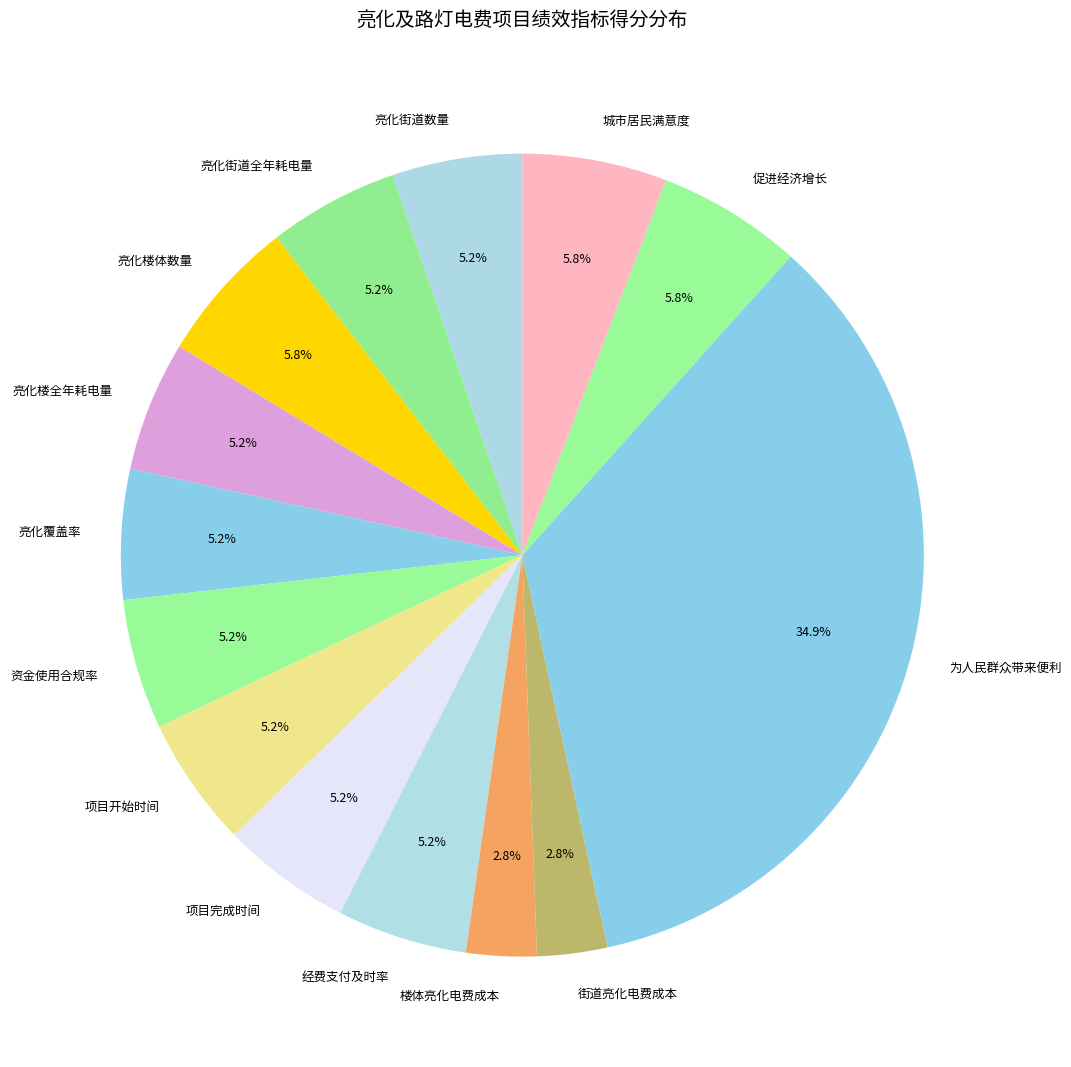

What is the total percentage of 项目完成时间 and 资金使用合规率?

10.5%